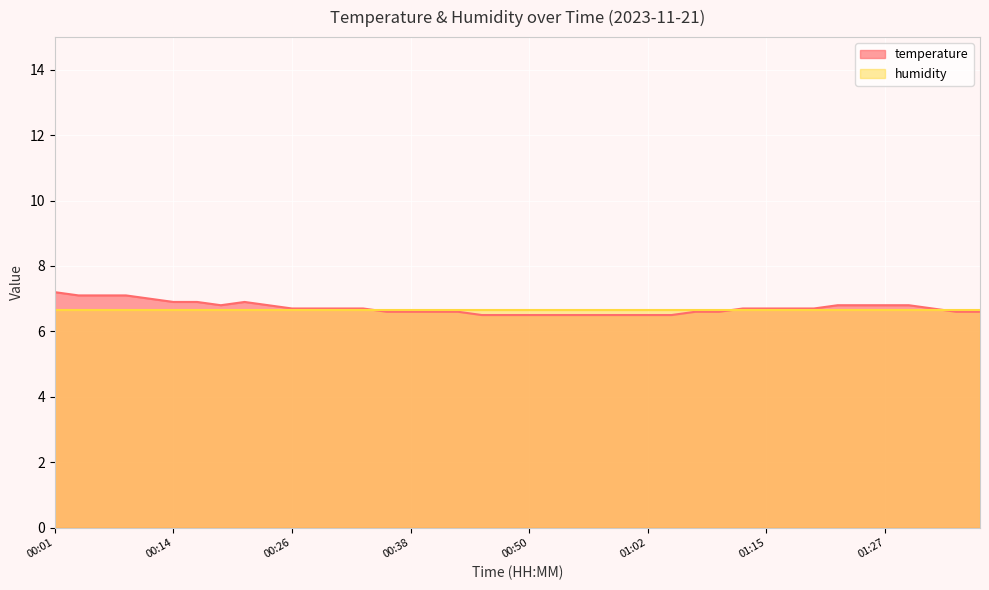

What is the ratio of the value at 00:38 to the value at 01:32?

1.0